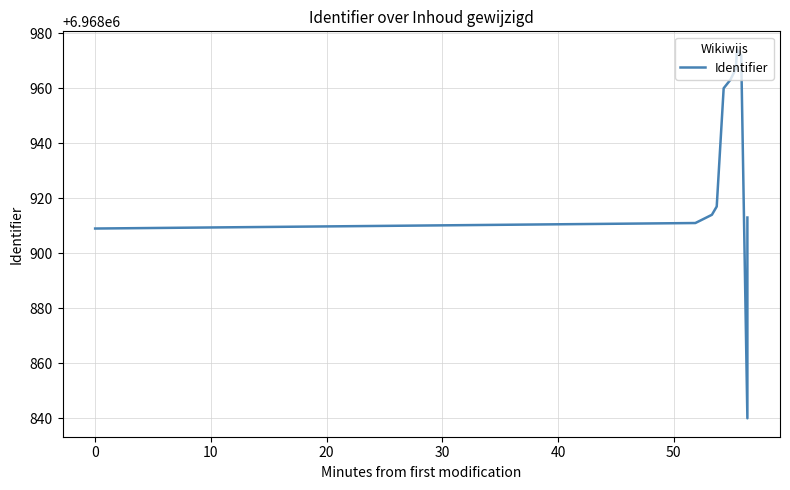

Does the chart display data point markers on the line(s)?

No